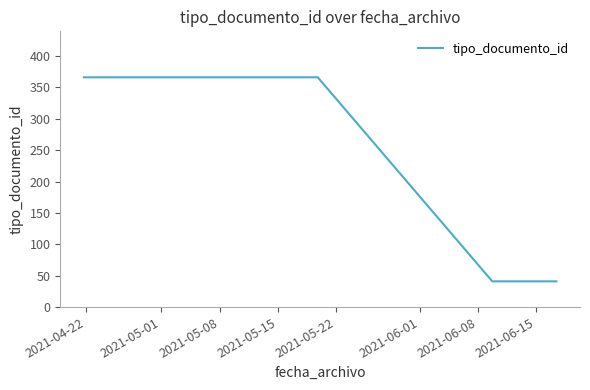

What is the greatest value displayed?

366